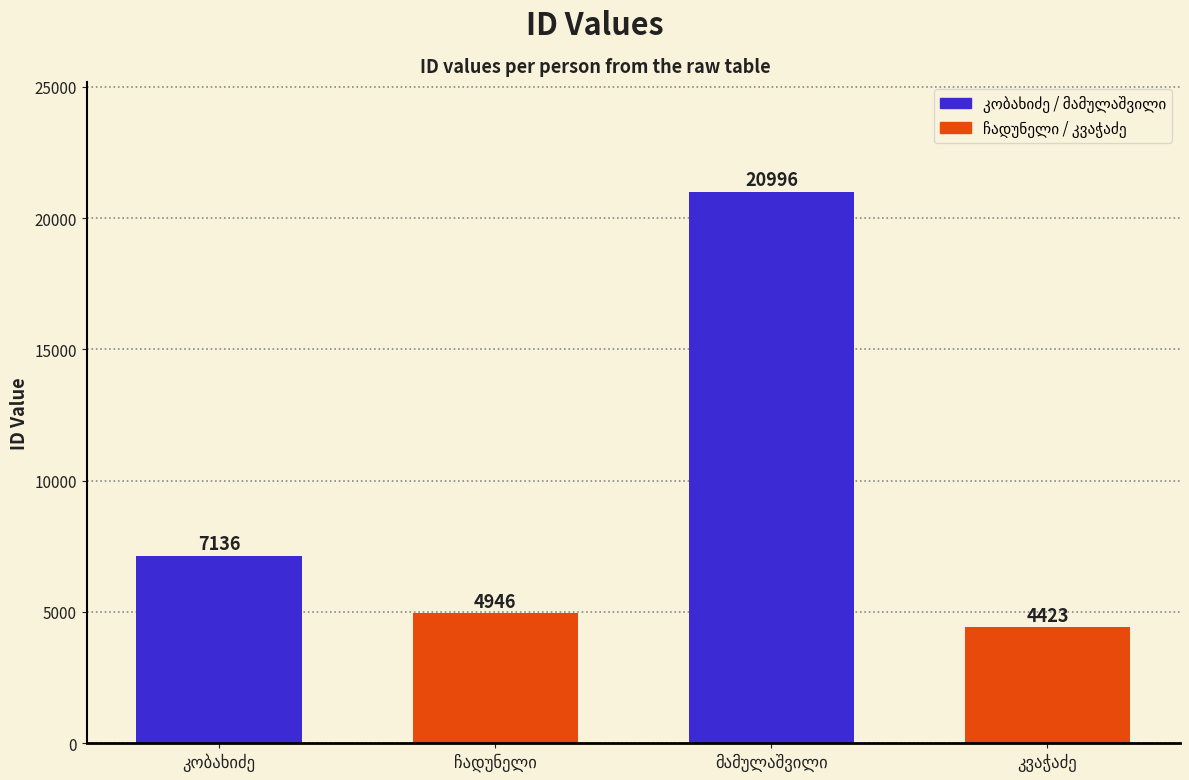

What is the value of the 2nd bar from the left?

4946